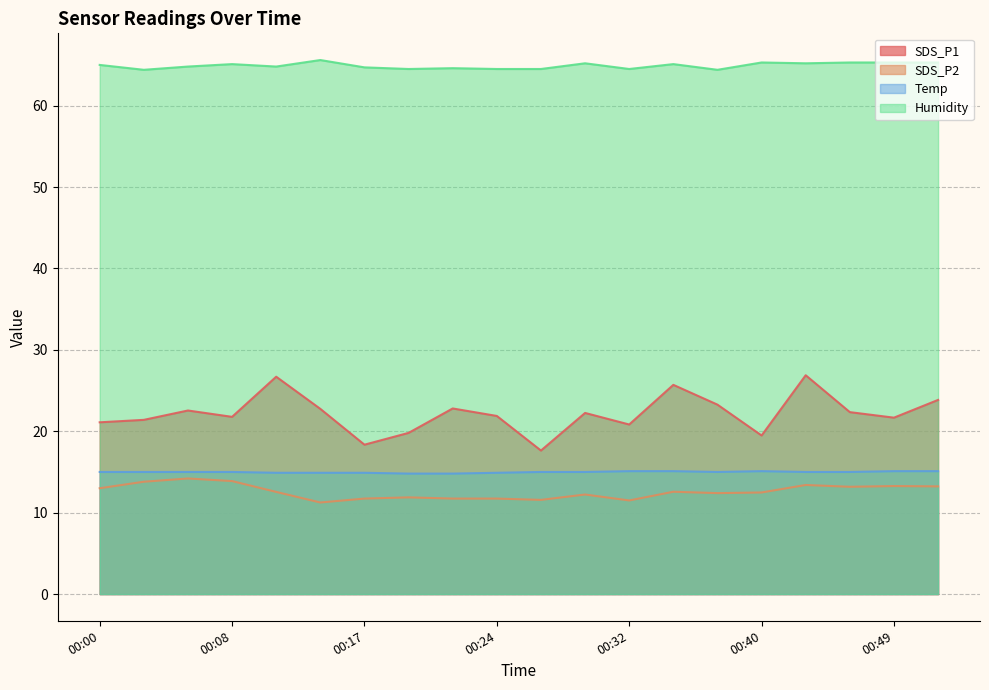

What is the value of the SDS_P2 point at the 3rd from the left?

14.2